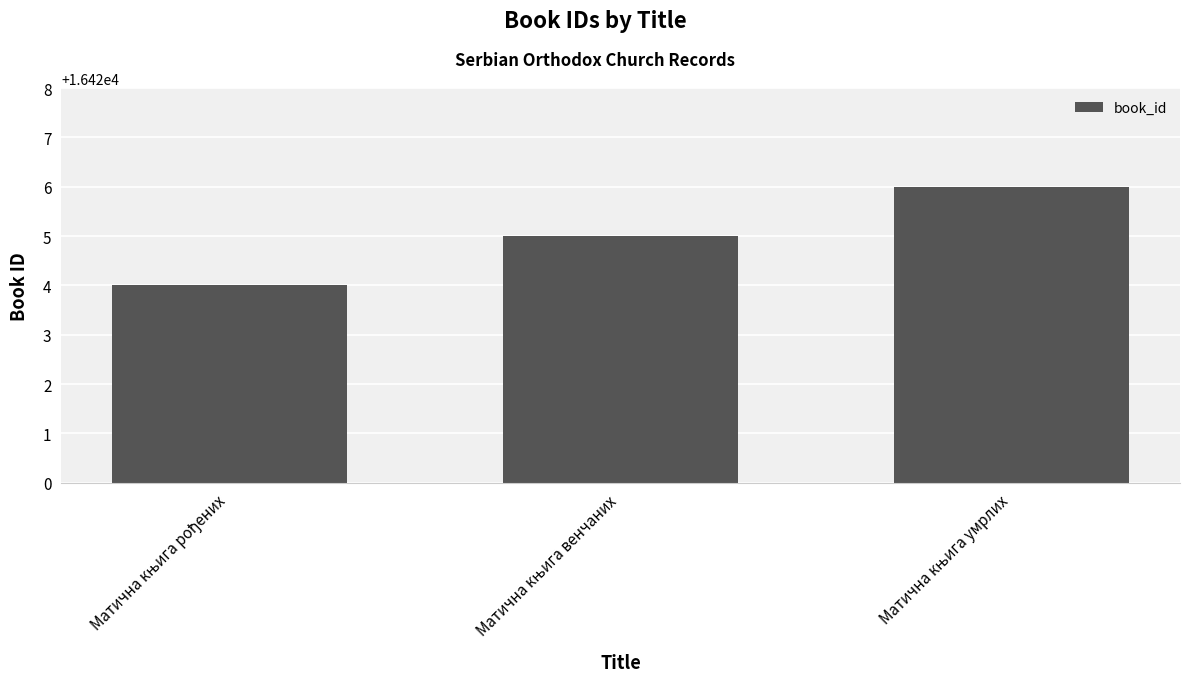

What is the sum of all values?

49275